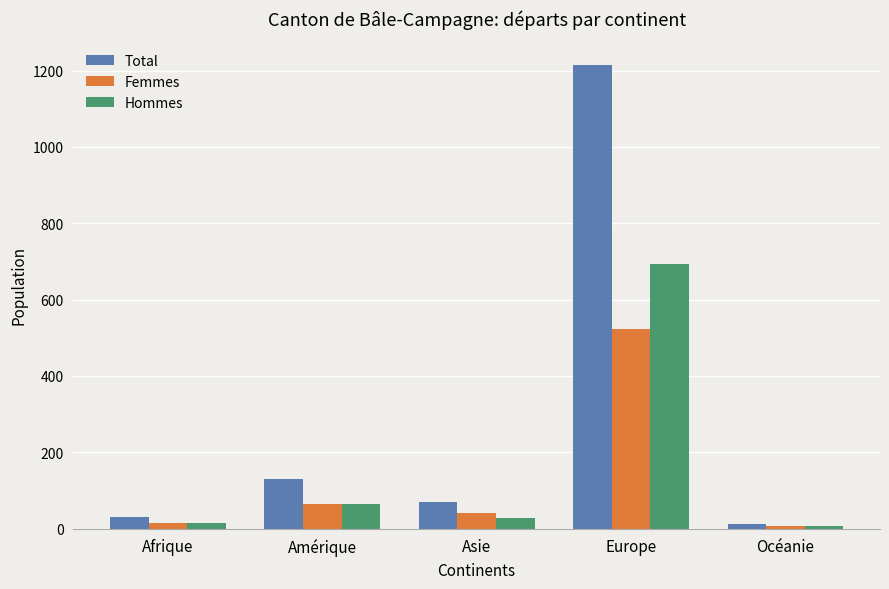

Rank the series by their average value, from lowest to highest.

Femmes, Hommes, Total